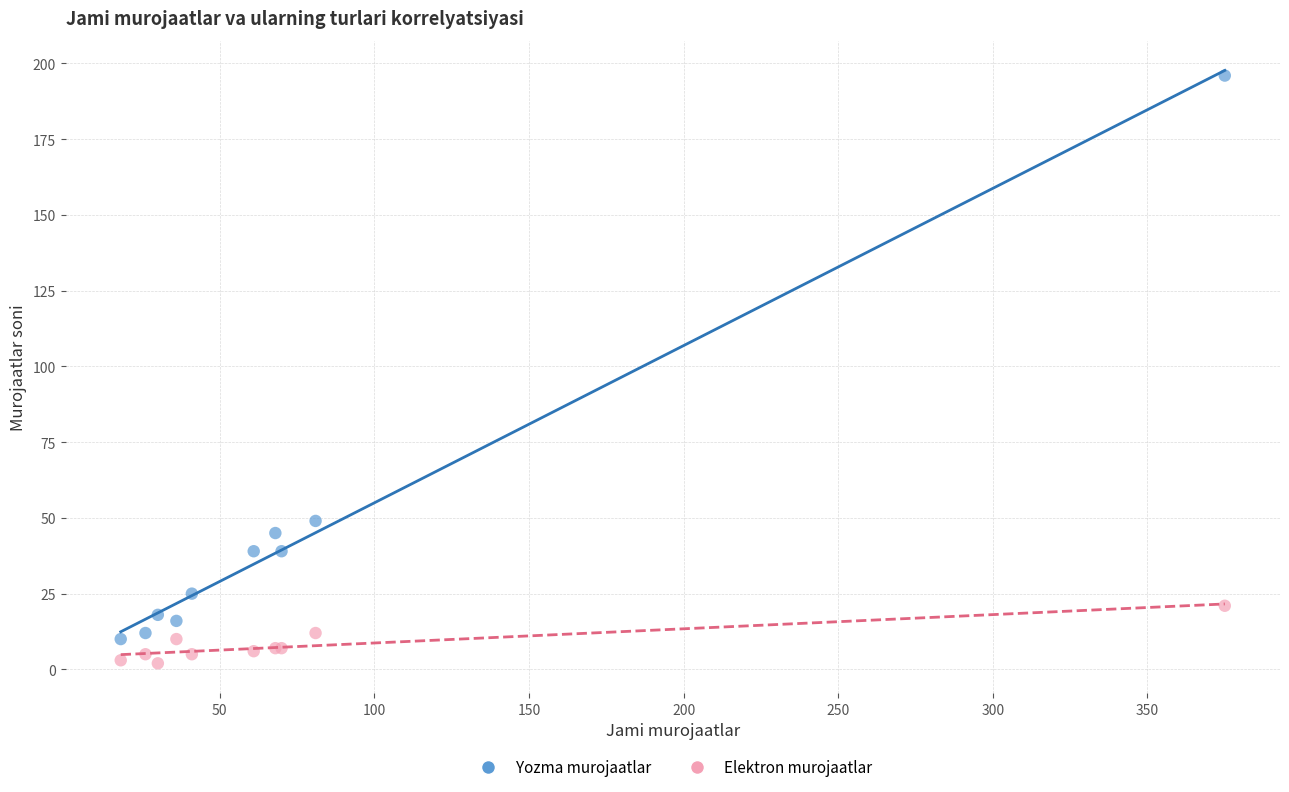

Which series has the widest spread of Y values?

Yozma murojaatlar